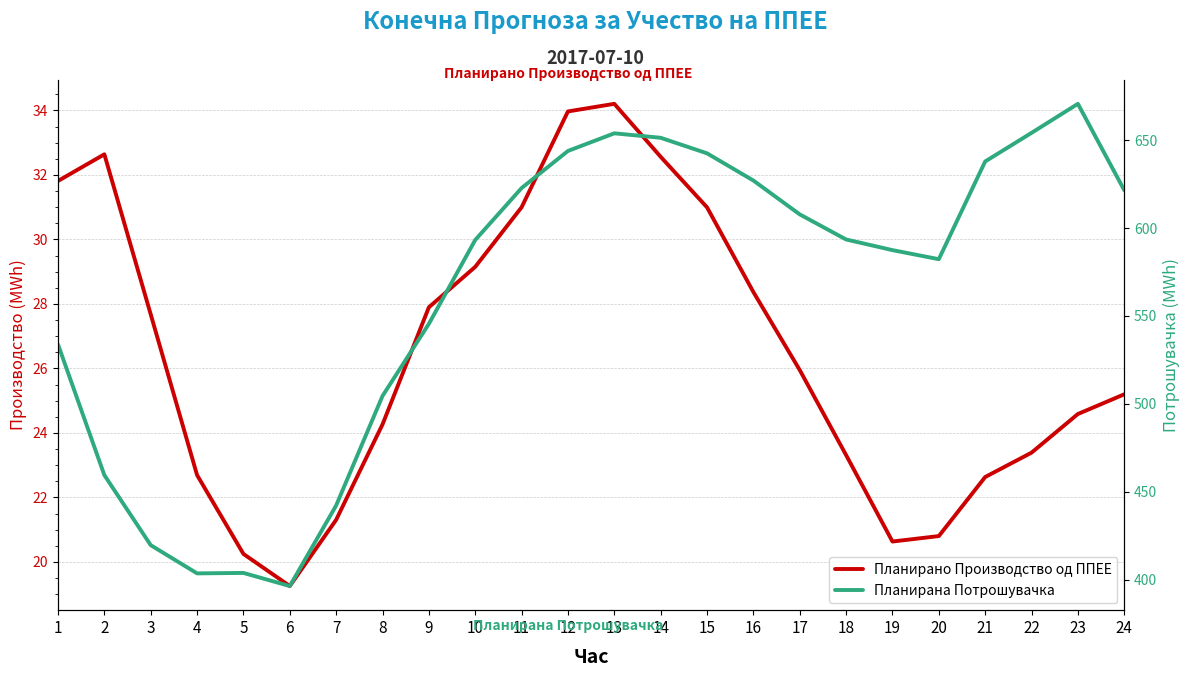

What is the value of the Планирана Потрошувачка point at the 5th from the left?

403.9